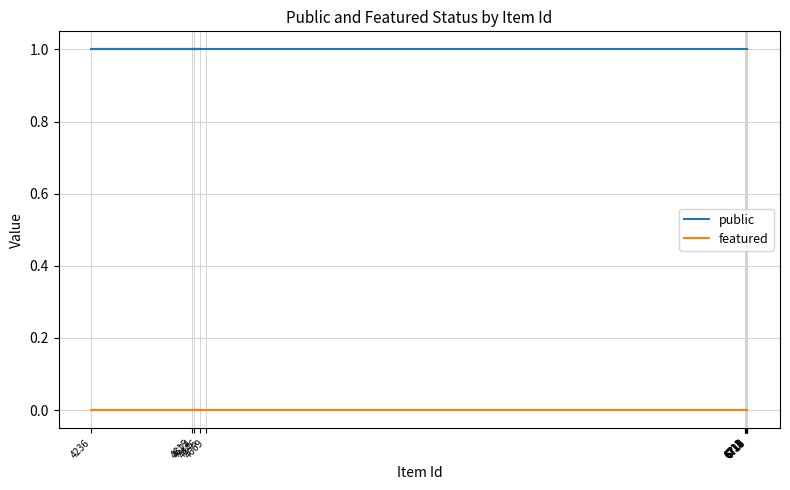

Which series has the largest range (max minus min)?

public